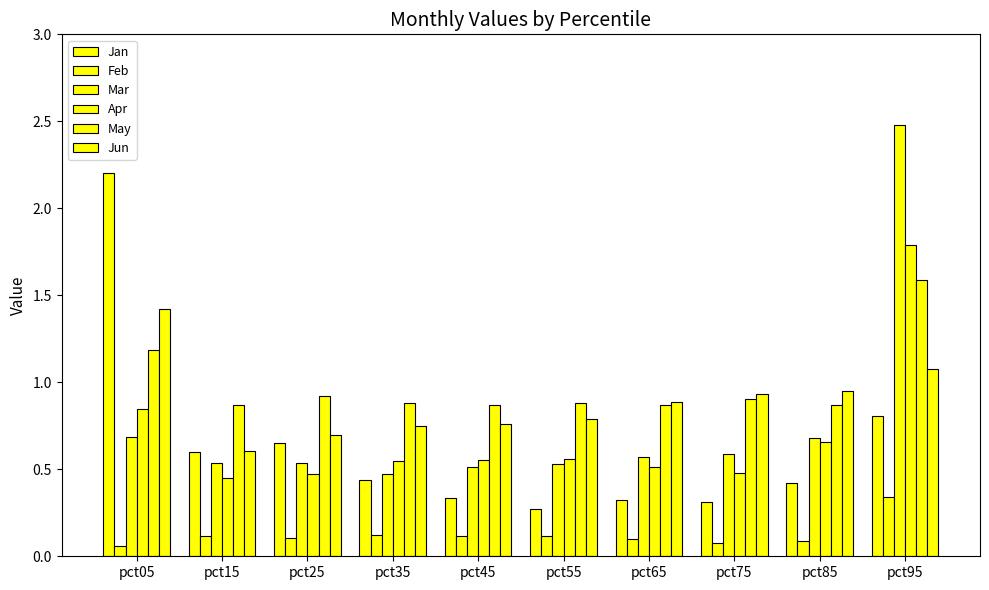

Count the number of data series in this chart.

6